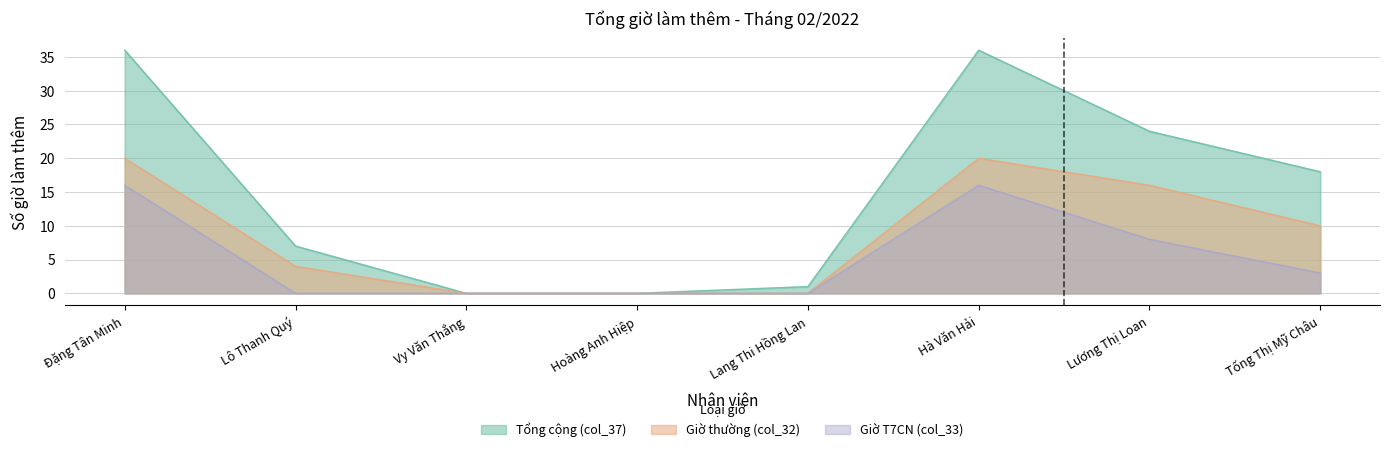

How many lines are shown in the chart?

3